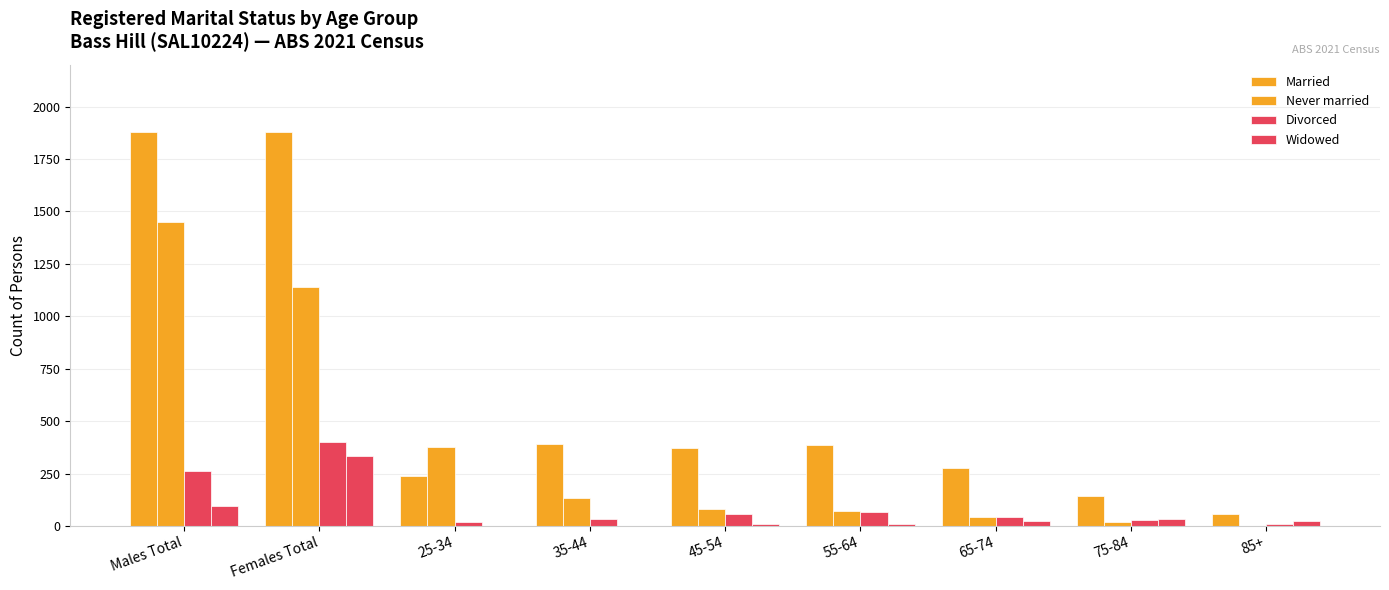

Is it true that Married equals 166 at 35-44?

False